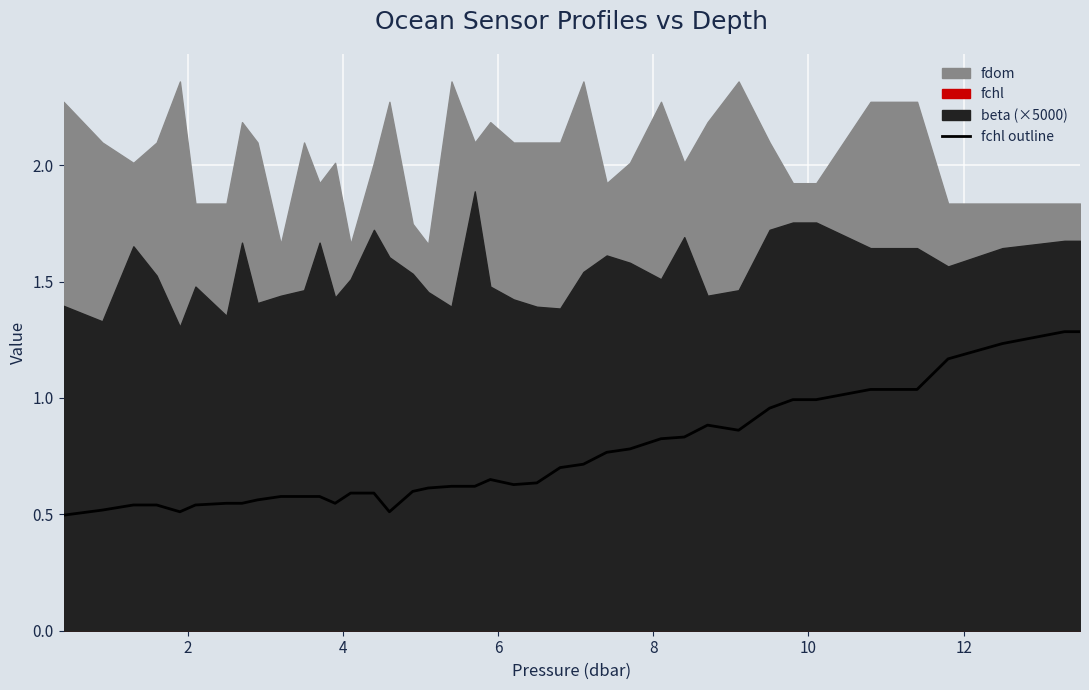

Reading left to right, transcribe all the data shown in this chart.

0.5	0.5	0.5	0.5	0.5	0.5	0.5	0.5	0.6	0.6	0.6	0.6	0.5	0.6	0.6	0.5	0.6	0.6	0.6	0.6	0.6	0.6	0.6	0.7	0.7	0.8	0.8	0.8	0.8	0.9	0.9	1.0	1.0	1.0	1.0	1.0	1.2	1.2	1.3	1.3